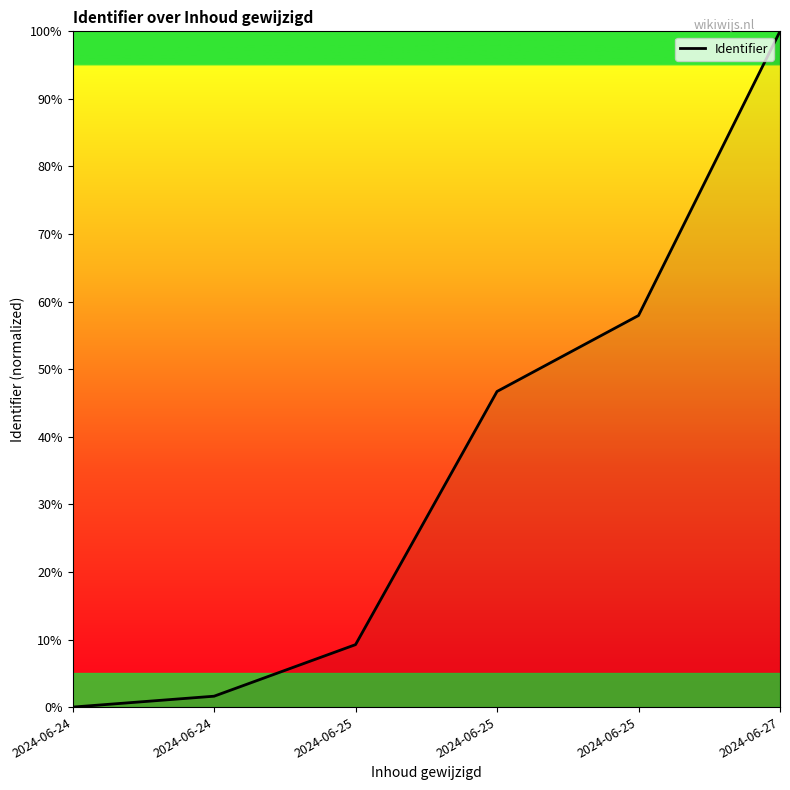

How many values are below 46?

3